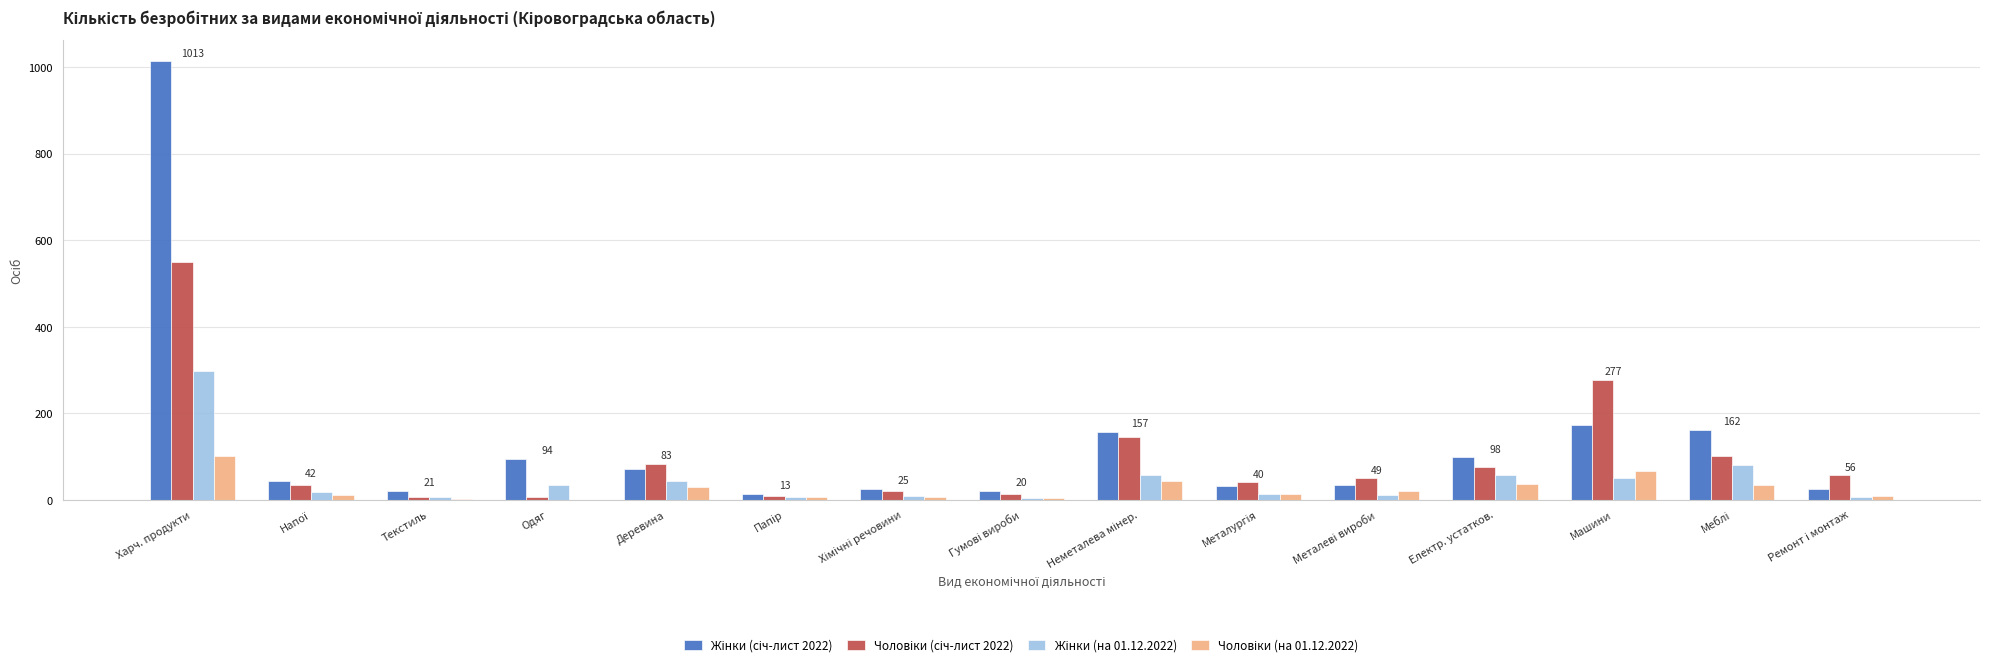

Which category has the highest value across all series?

Харч. продукти